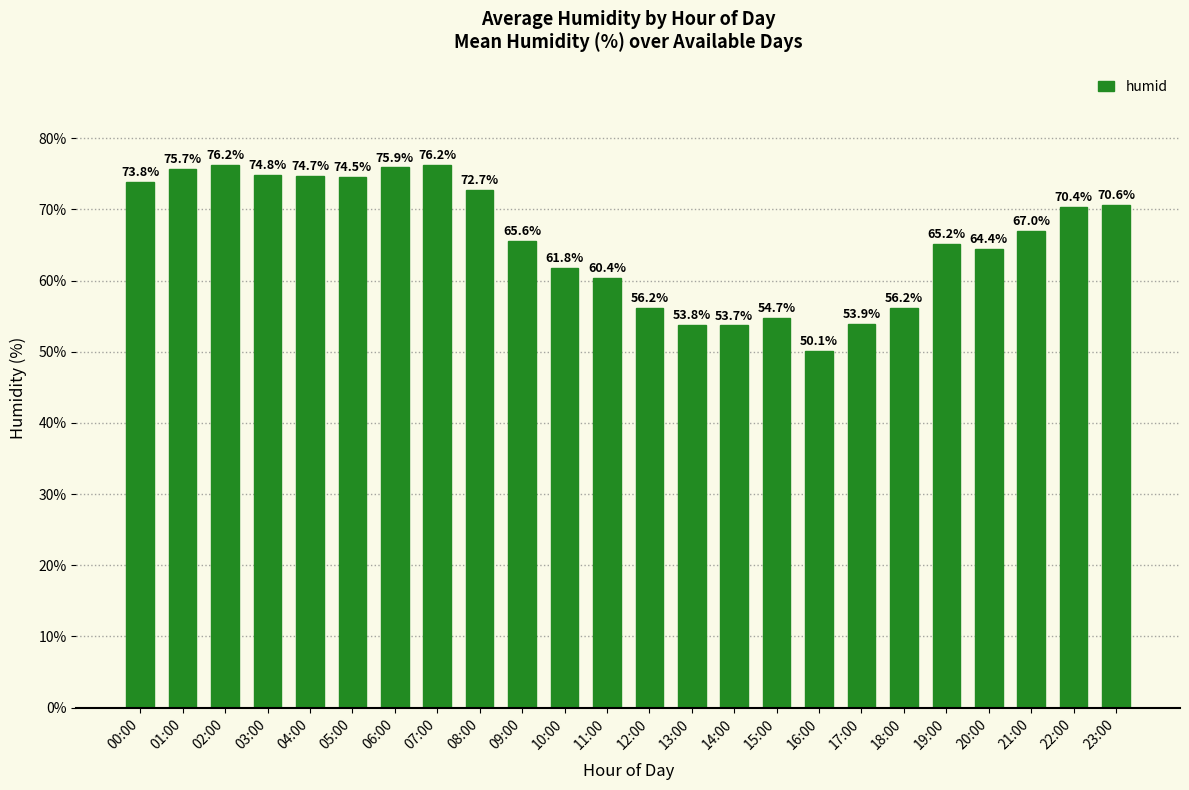

What is the smallest value displayed?

50.1